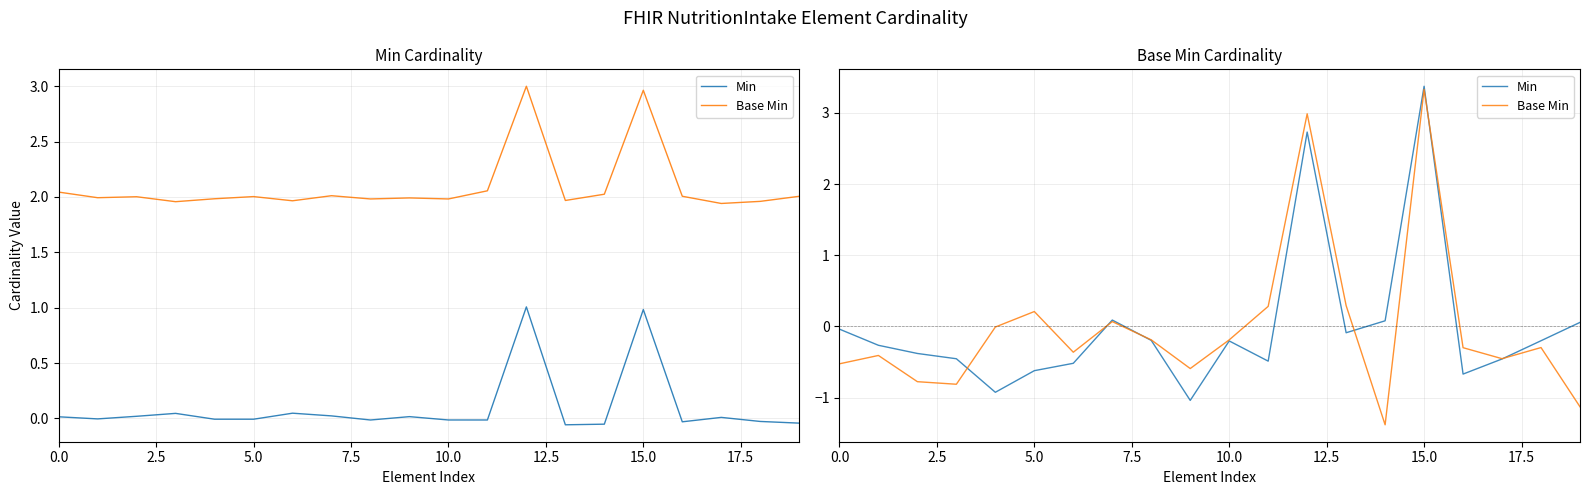

What is the value of the Base Min point at the 18th from the left?

-0.5